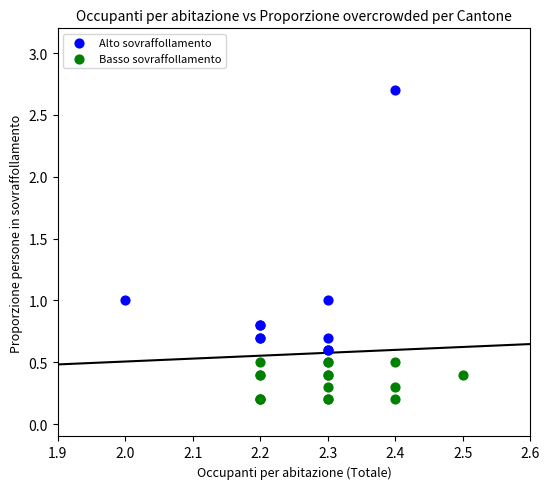

Which series reaches the minimum Y coordinate?

Basso sovraffollamento